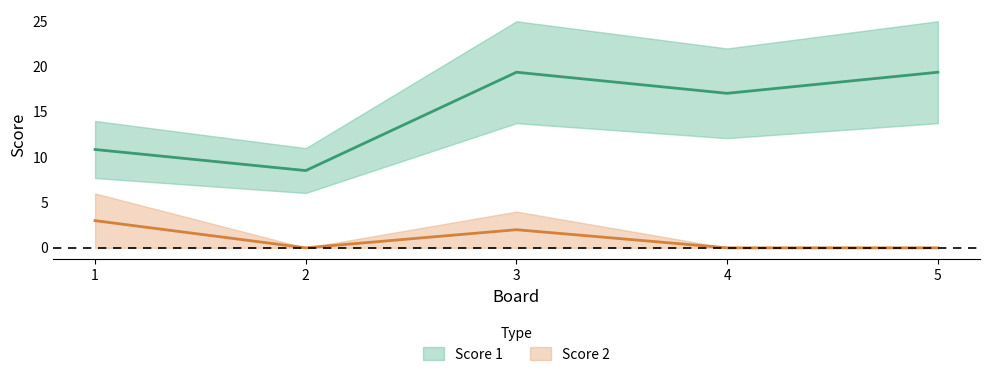

Where is the first local minimum for Score 1?

2